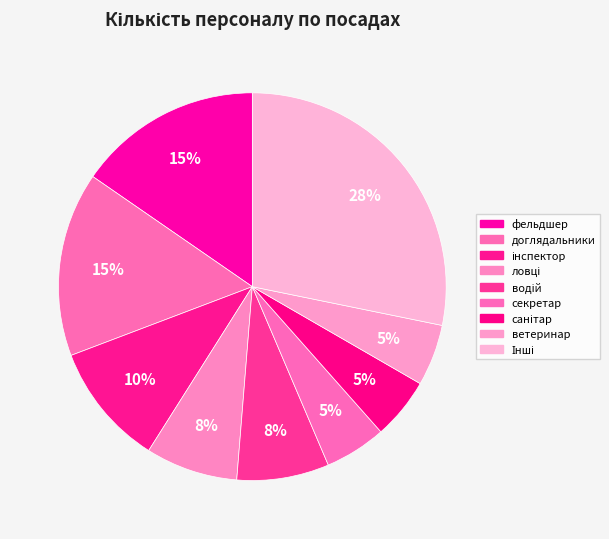

What portion of the pie excludes інспектор?

89.7%